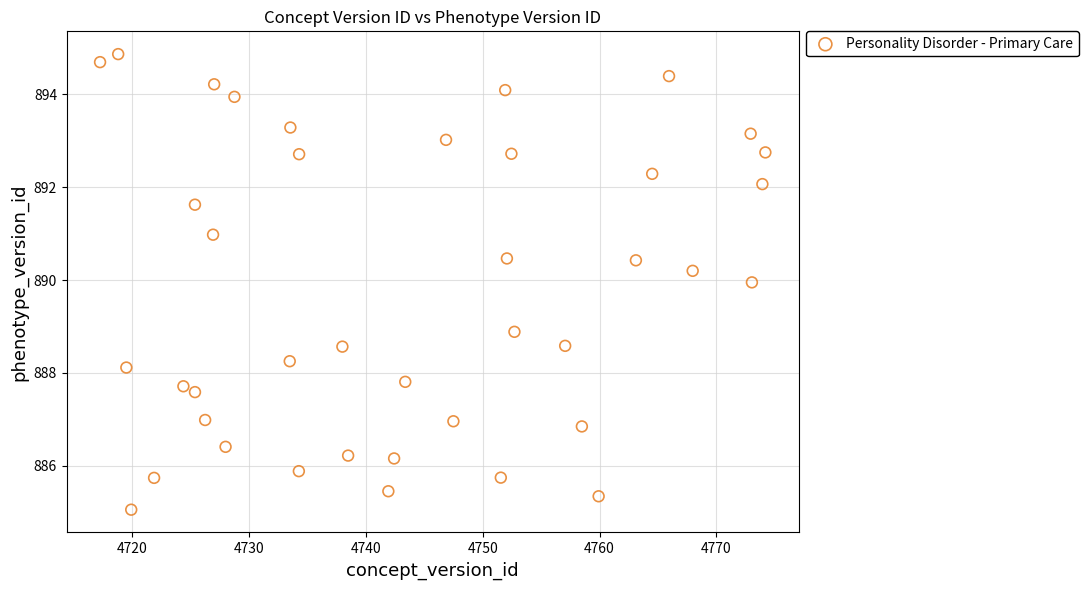

What Y value in the scatter plot is closest to 889?

888.9